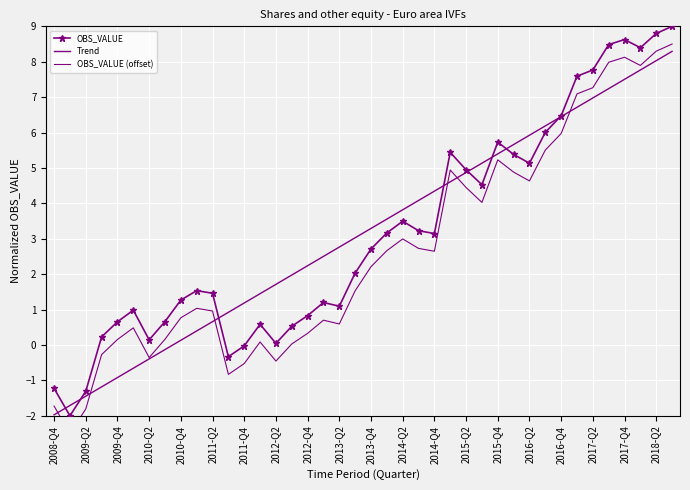

Which series changed the most between 2009-Q4 and 2012-Q2?

Trend